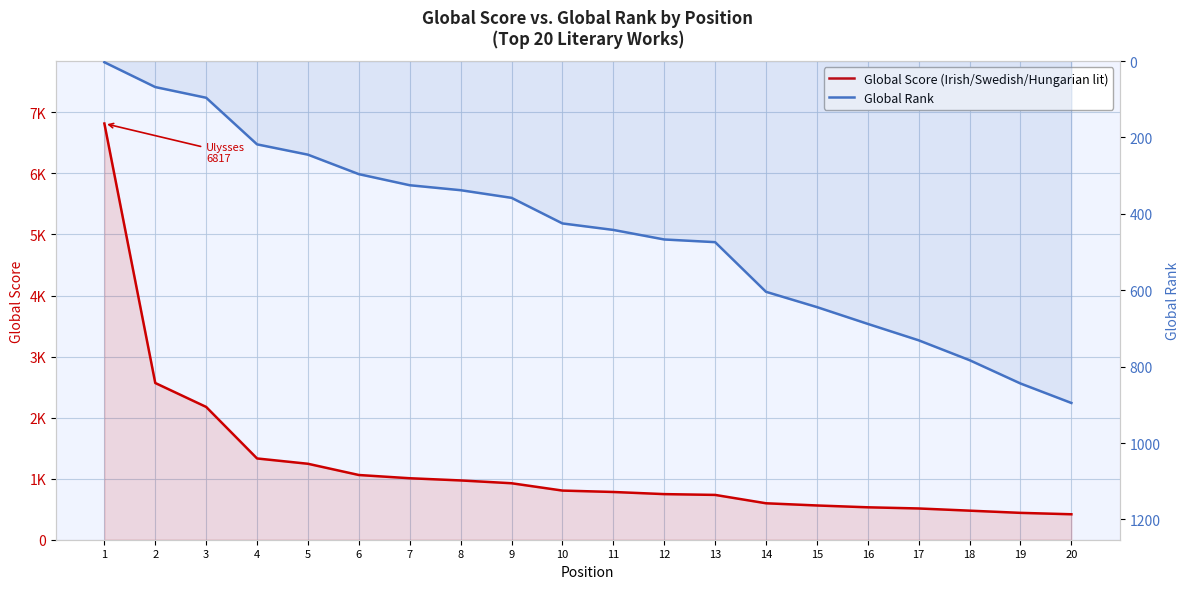

What is the difference between the maximum and minimum values in the Global Score (Irish/Swedish/Hungarian lit) series?

6400